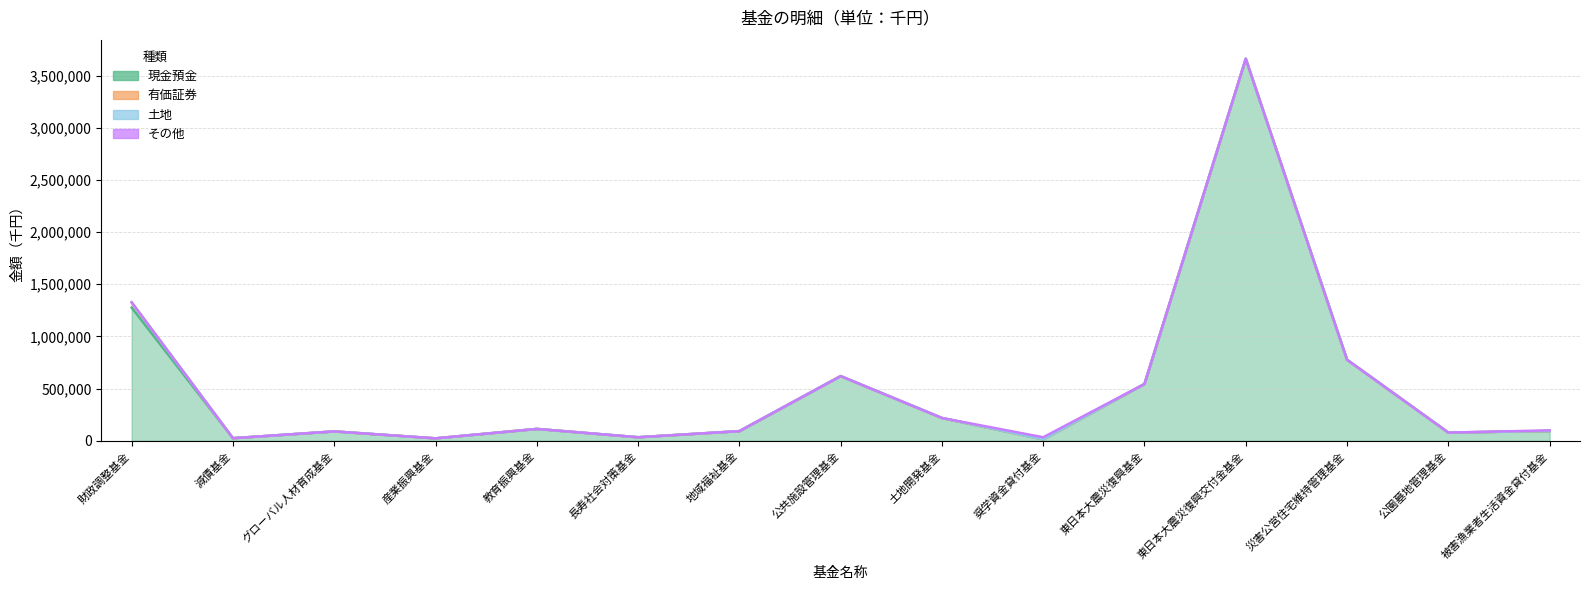

Reading left to right, what are all the values shown in this chart?

現金預金: 1276500	24900	90001	23500	113700	34000	92600	620100	218250	13999	544646	3661463	776725	78773	94000
有価証券: 50000	0	0	0	0	0	0	0	0	0	0	0	0	0	0
土地: 0	0	0	0	0	0	0	0	650	0	0	0	0	0	0
その他: 0	0	0	0	0	0	0	0	0	20002	0	0	0	0	6000